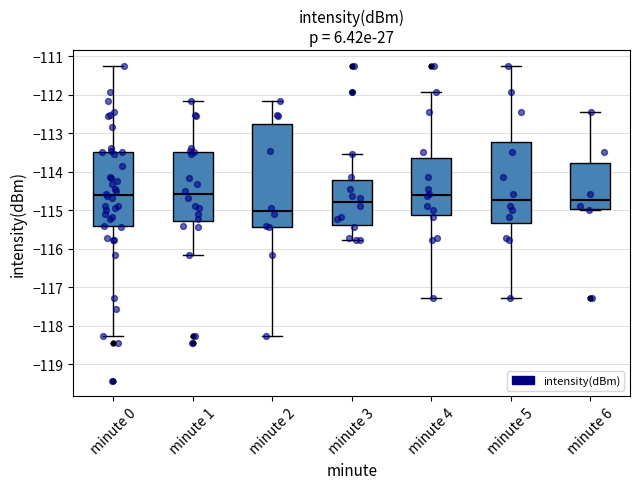

Reading left to right, read every box against the y-axis: the position of its median line, the range the box covers, and the ends of its whiskers. The values are not printed on the chart, so give them approximately, as read against the axis.

minute 0: median -114.6, box -115.4 to -113.5, whiskers -118.3 to -111.2
minute 1: median -114.6, box -115.3 to -113.5, whiskers -116.2 to -112.2
minute 2: median -115.0, box -115.4 to -112.8, whiskers -118.3 to -112.2
minute 3: median -114.8, box -115.4 to -114.2, whiskers -115.8 to -113.5
minute 4: median -114.6, box -115.1 to -113.6, whiskers -117.3 to -111.9
minute 5: median -114.7, box -115.3 to -113.2, whiskers -117.3 to -111.2
minute 6: median -114.7, box -115.0 to -113.8, whiskers -115.0 to -112.4